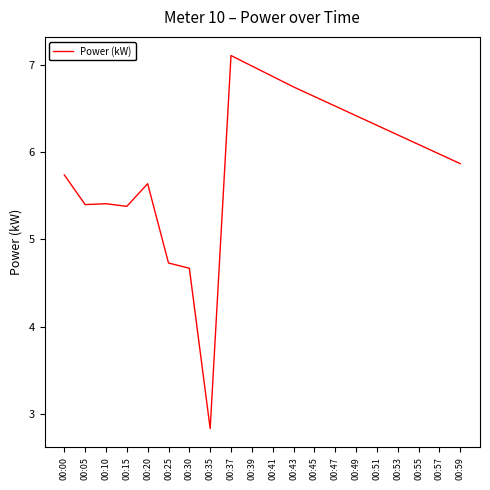

Which category has the lowest value across all series?

00:35